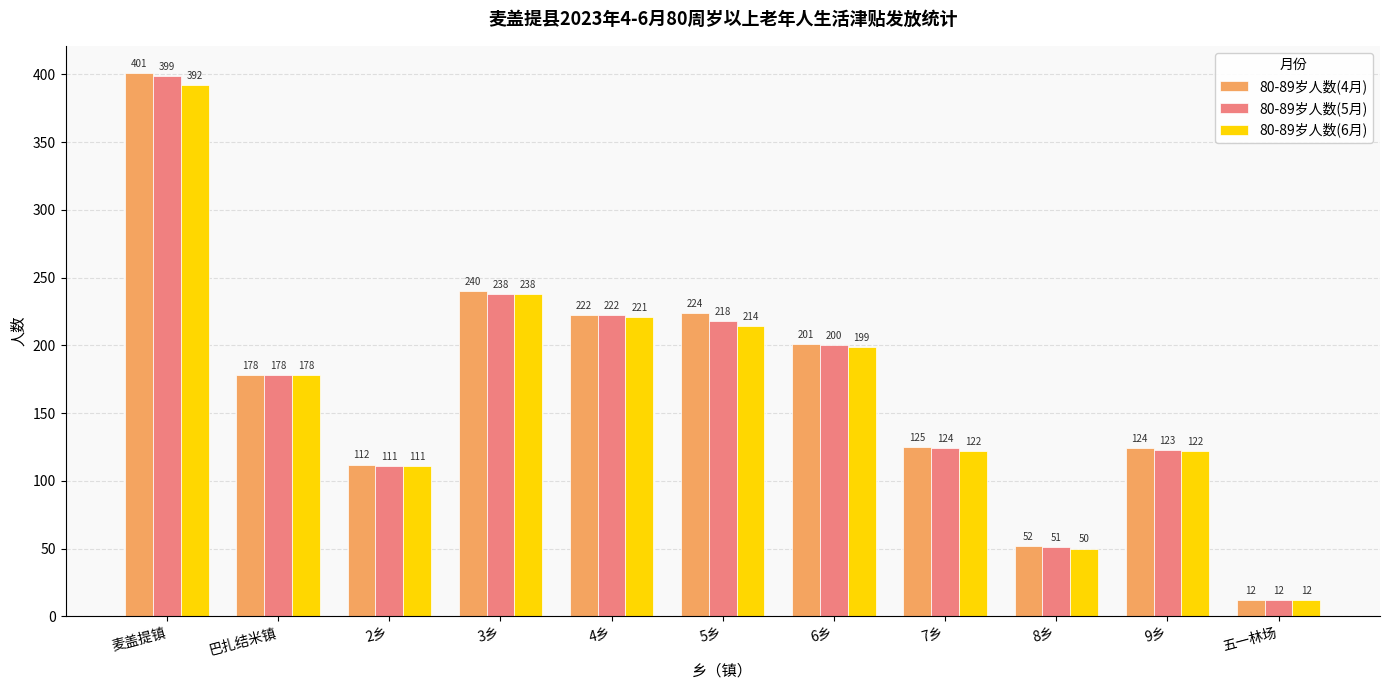

What position from the left is 2乡?

3